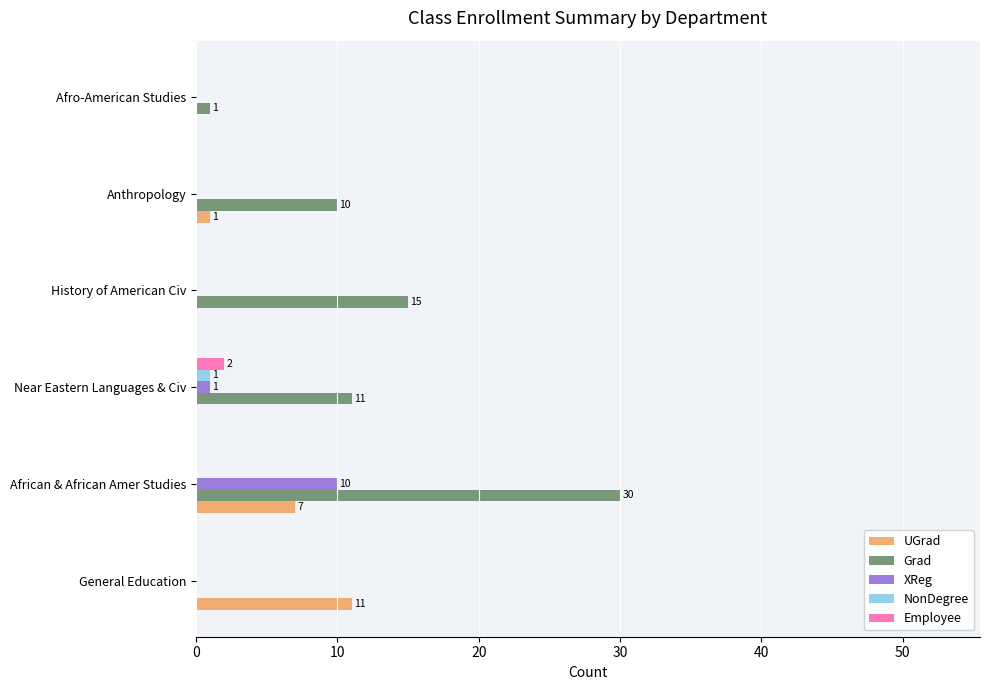

Which series has the largest total across all categories?

Grad